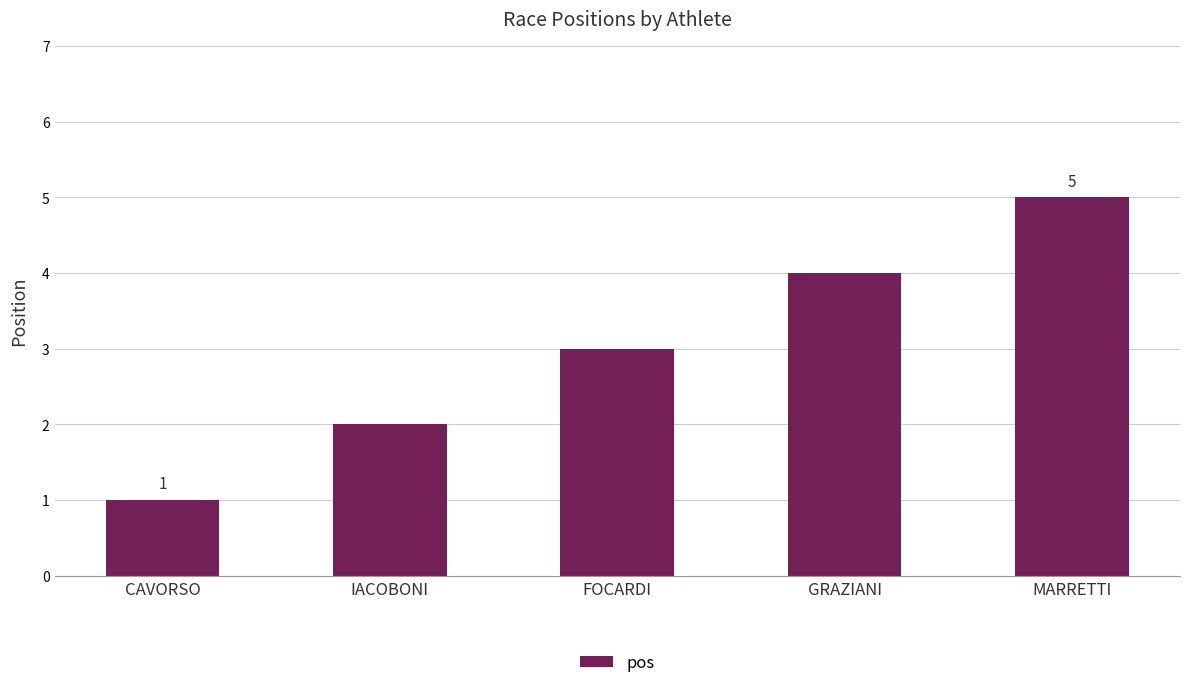

What position from the right is IACOBONI?

4